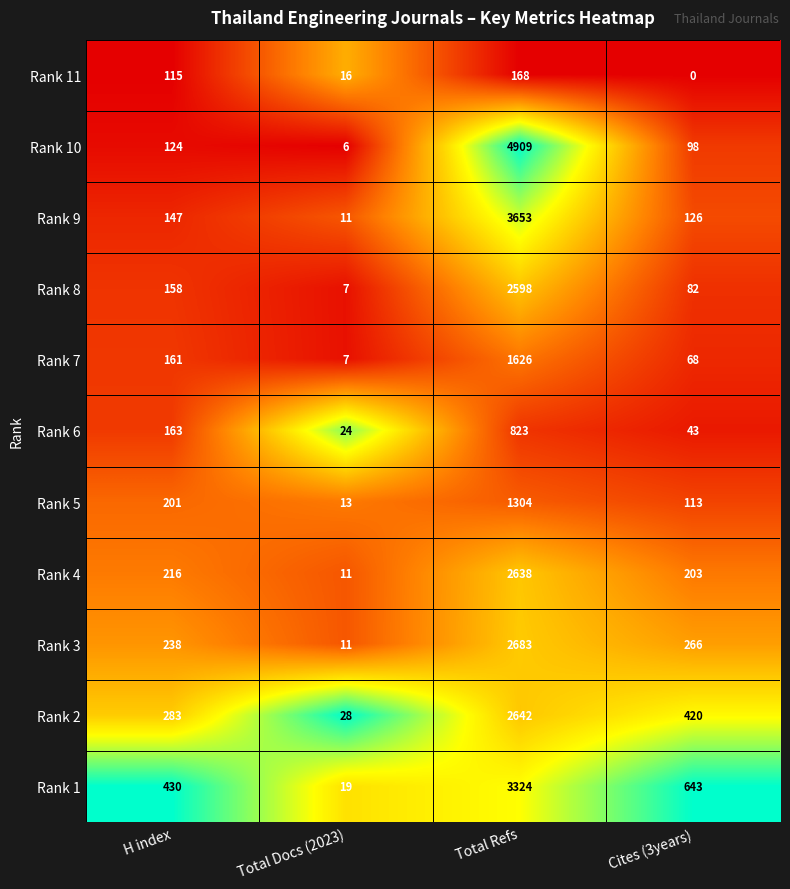

What is the difference between the Rank 7 values at Total Docs (2023) and Cites (3years)?

61